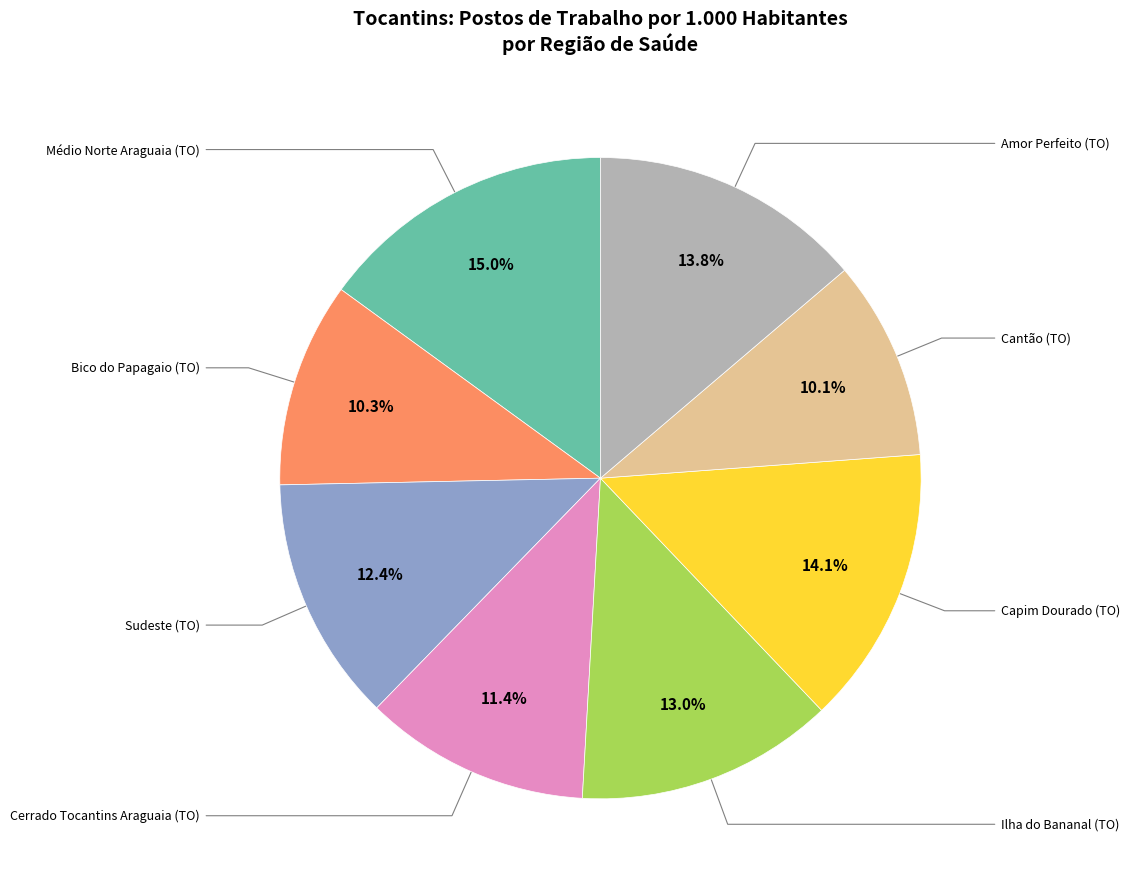

Is there any slice that represents more than half of the pie?

No